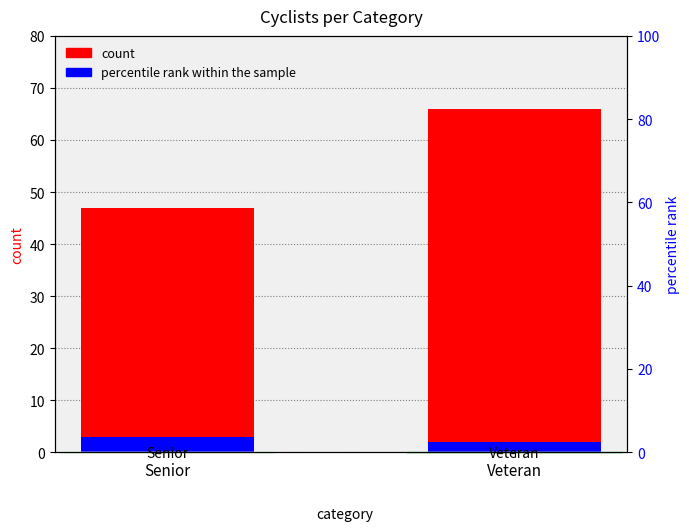

What is the maximum value for percentile rank within the sample?

3